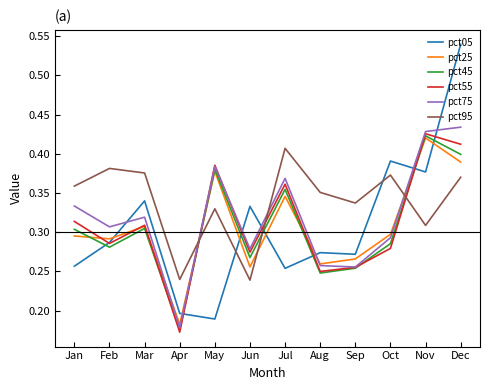

After their last crossing, which series has the higher values: pct55 or pct05?

pct05